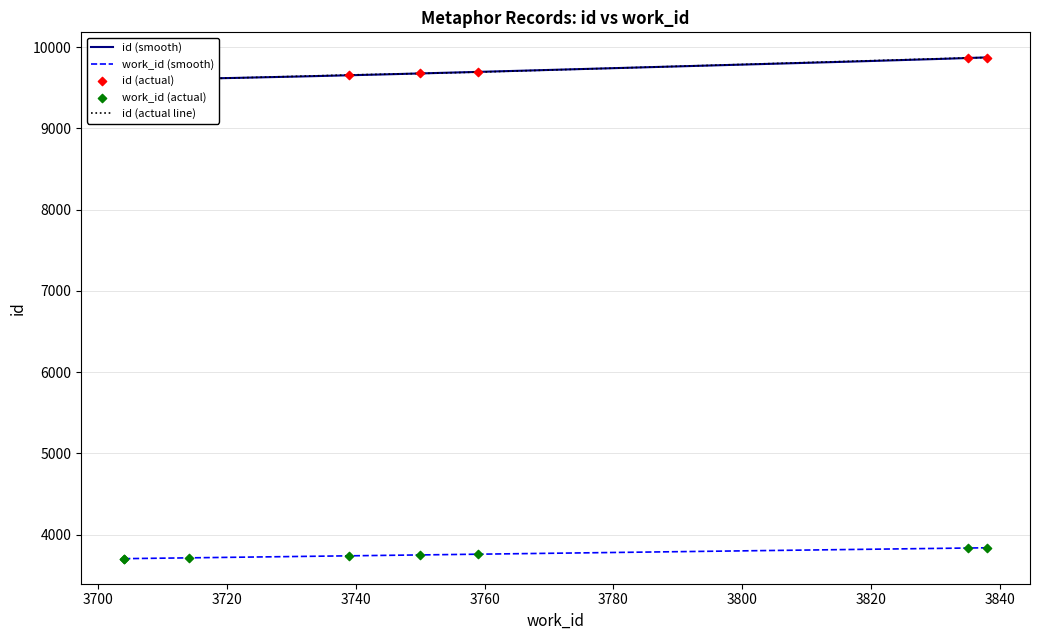

At which category is the sum across all series the highest?

3838